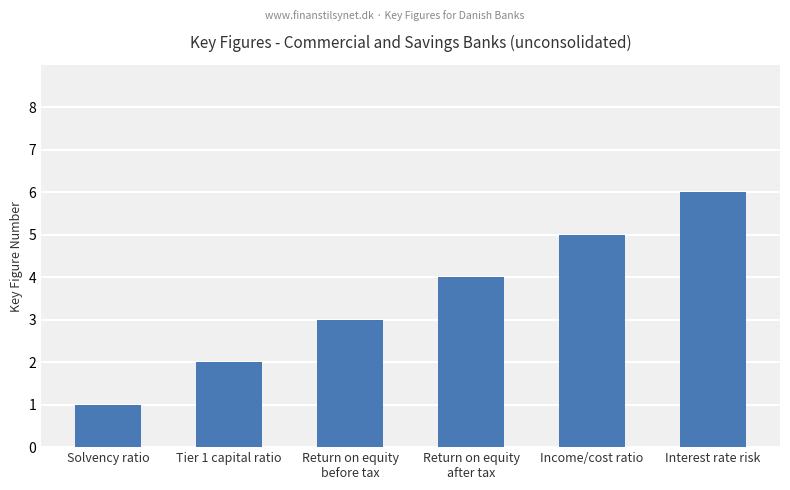

What is the ratio of the value at Return on equity
before tax to the value at Tier 1 capital ratio?

1.5